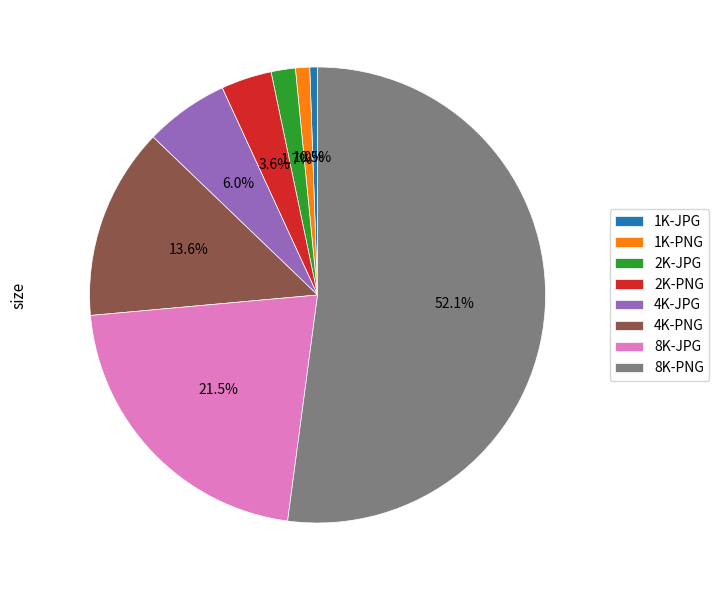

What percentage do 8K-JPG and 2K-PNG together represent?

25.1%